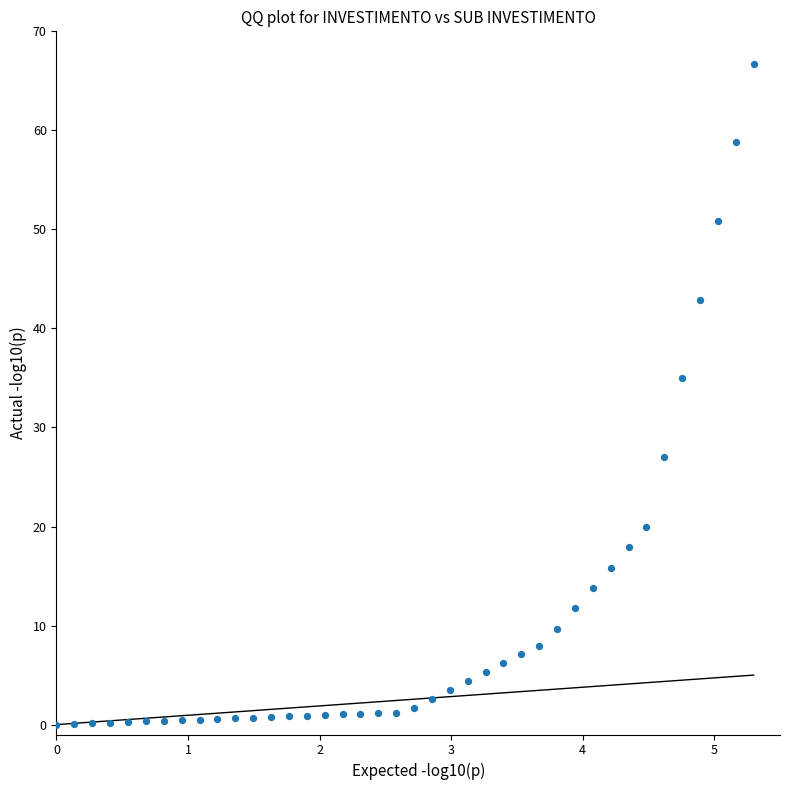

What Y value in the scatter plot is closest to 33?

35.0